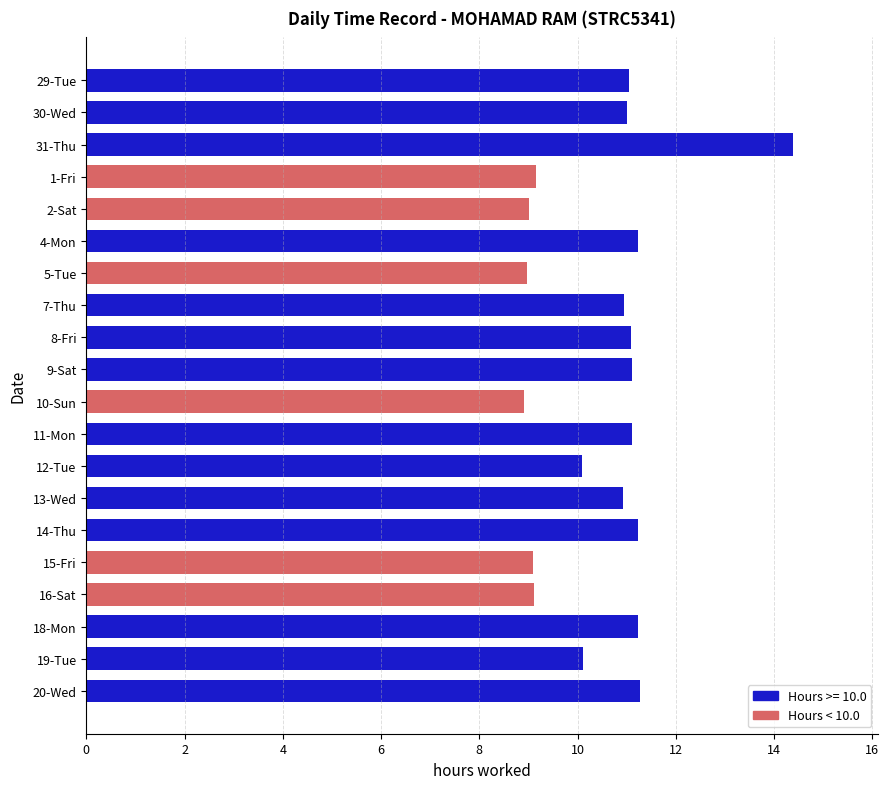

Between 10-Sun and 4-Mon, which is larger?

4-Mon